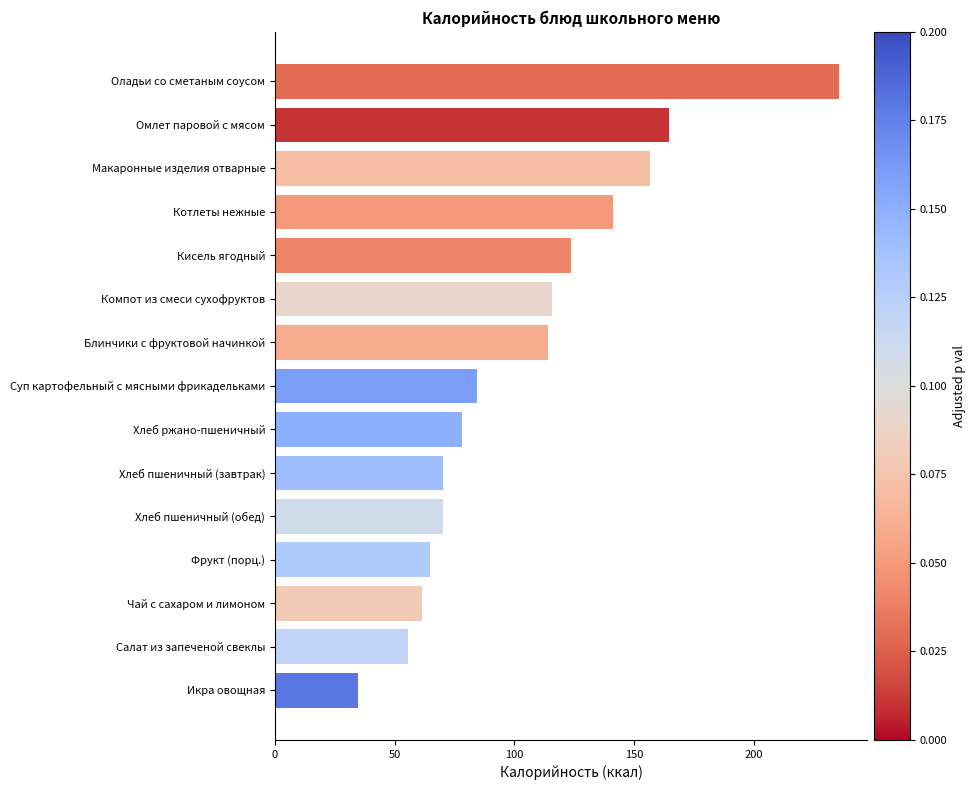

What is the difference between the maximum and second lowest values?

179.8